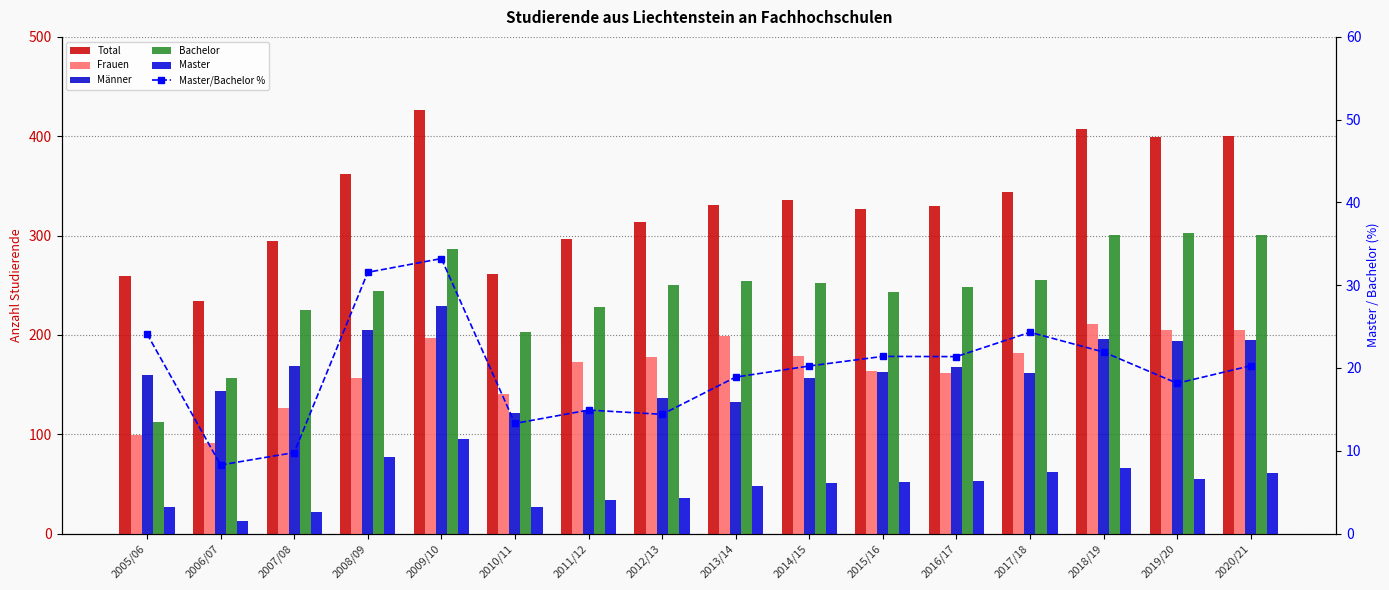

At which label does Total first exceed 331?

2008/09